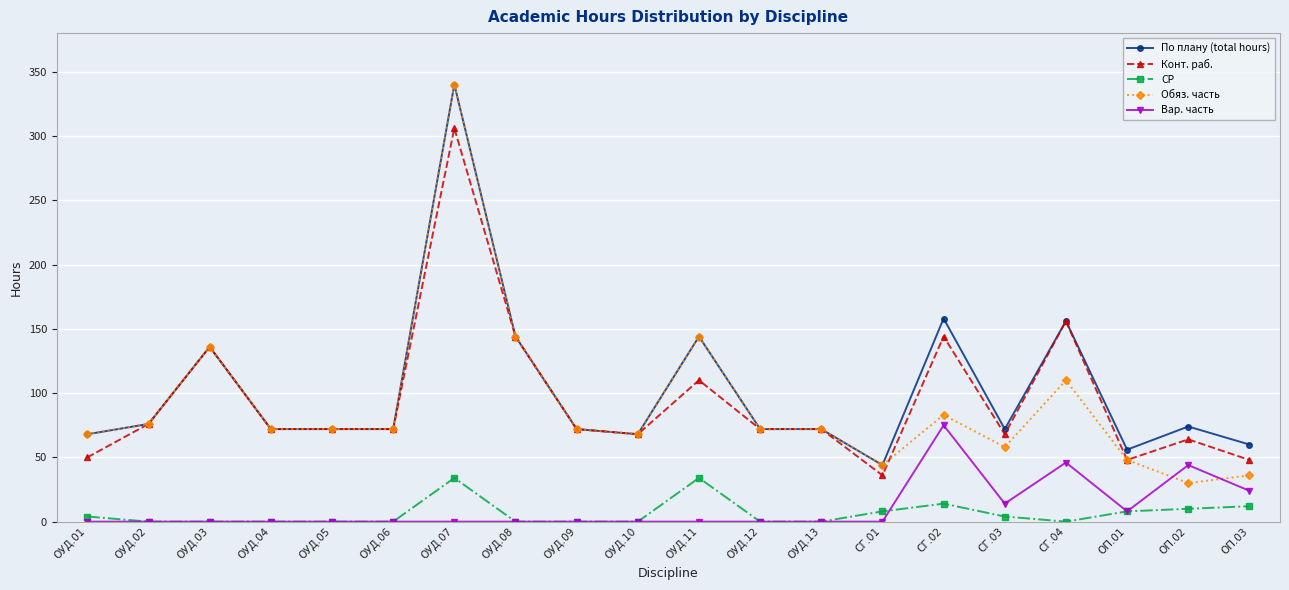

Where is Конт. раб. nearest to the value 171?

СГ.04